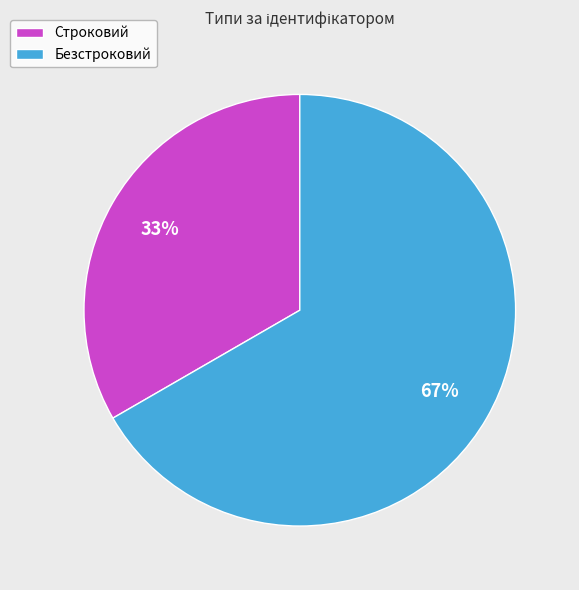

Is Строковий the majority of the pie?

No